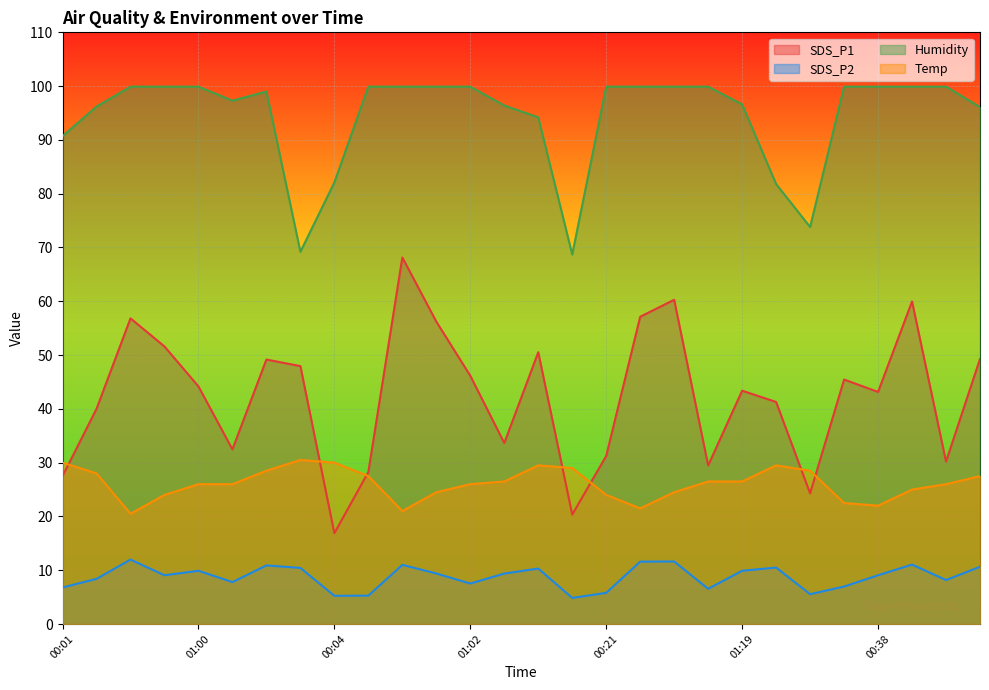

Between 00:23 and 00:52, which series saw the biggest shift?

SDS_P1